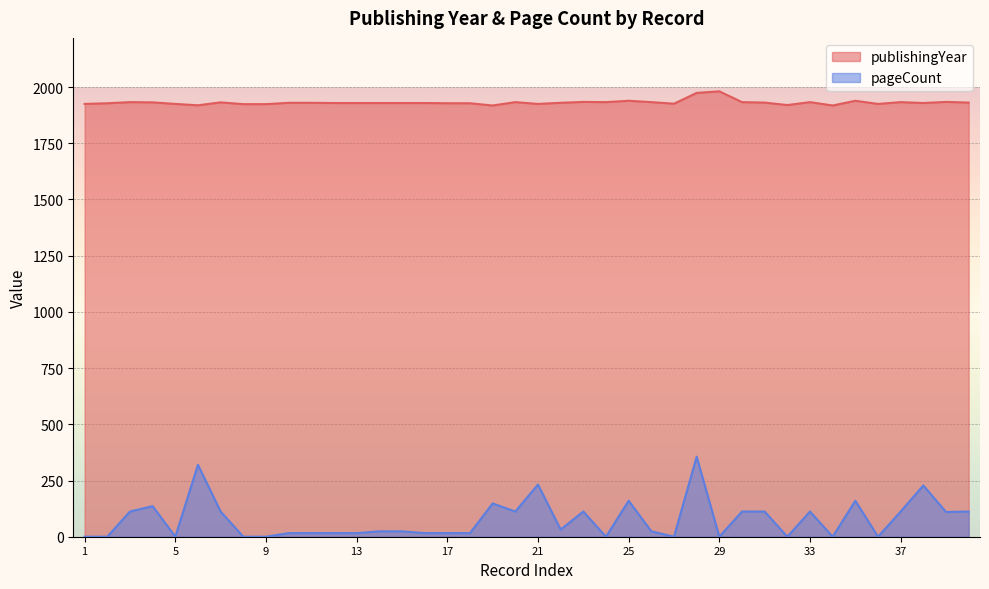

The value of publishingYear at 27 is 1139. True or false?

False